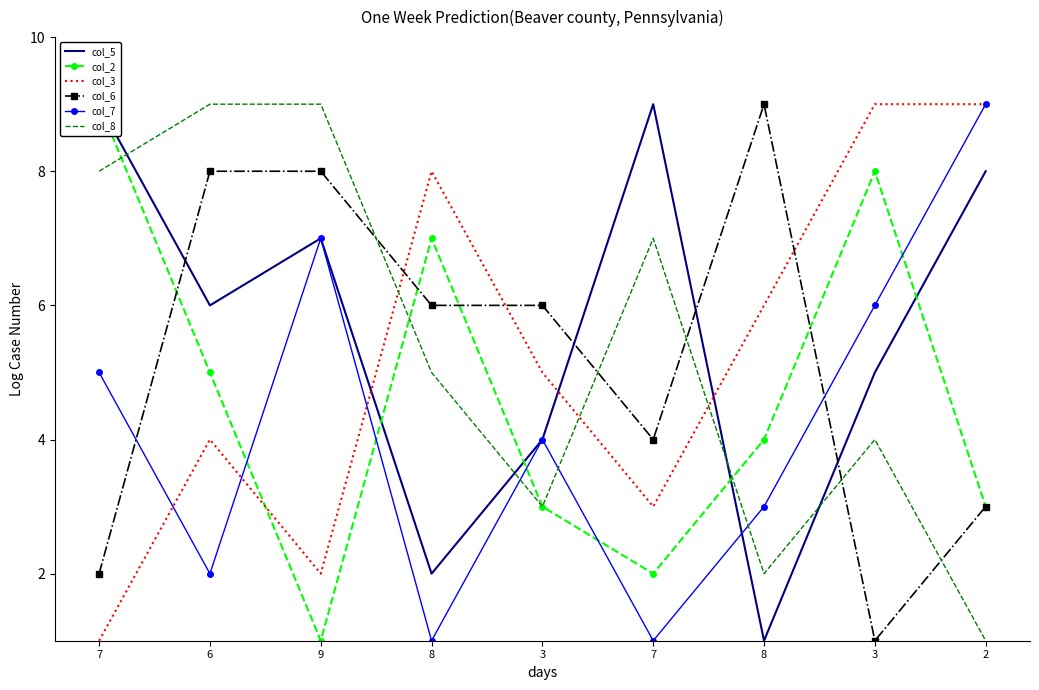

Which series changed the most between 9 and 7?

col_7